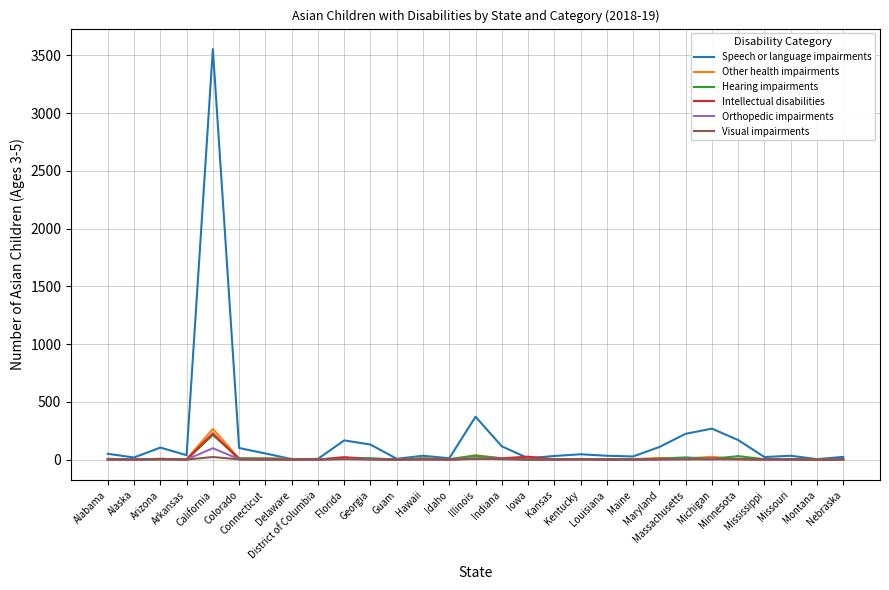

Which series has the largest total across all categories?

Speech or language impairments